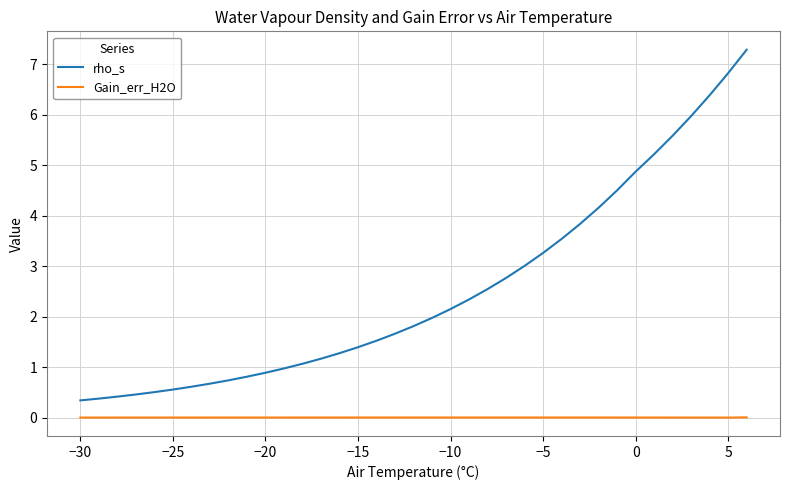

What is the maximum value shown in the chart?

7.3